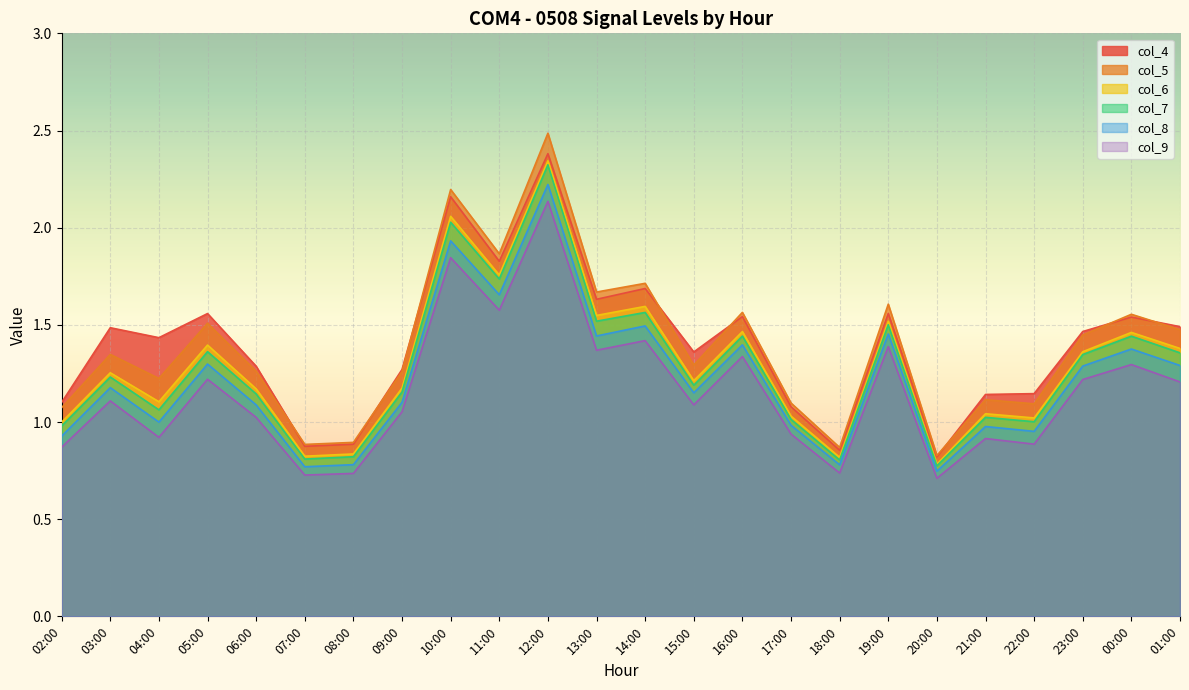

True or false: col_7 and col_5 intersect in this chart.

False